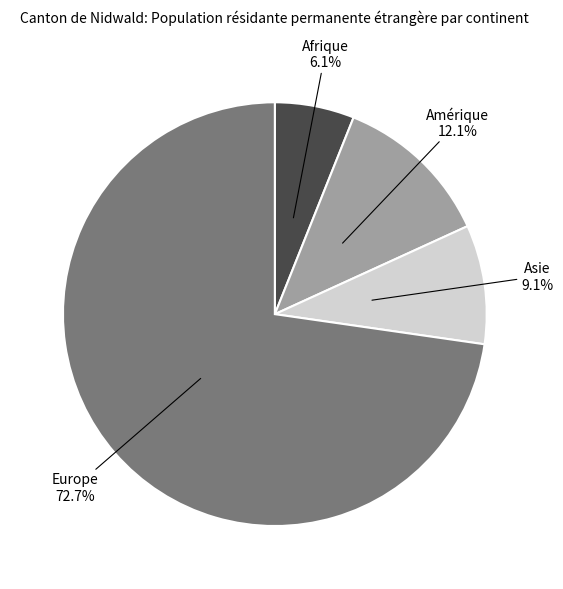

Does any single category account for the majority?

Yes